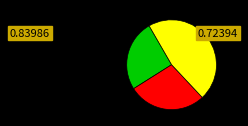

Is there a majority slice in this chart?

No